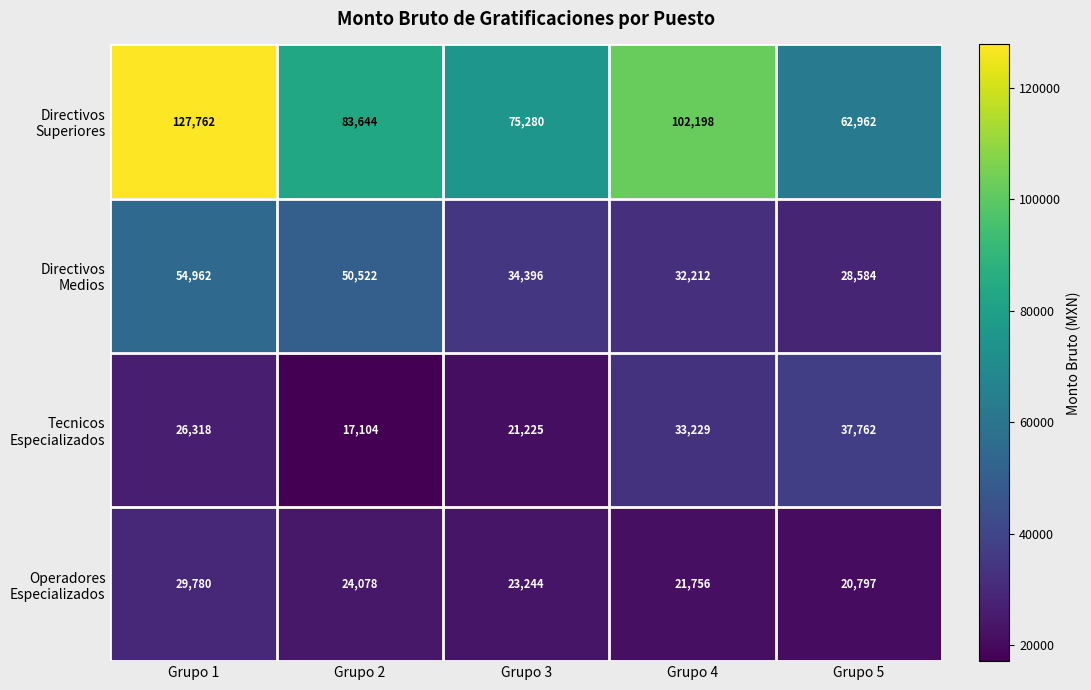

Which label corresponds to the largest value in the chart?

Grupo 1